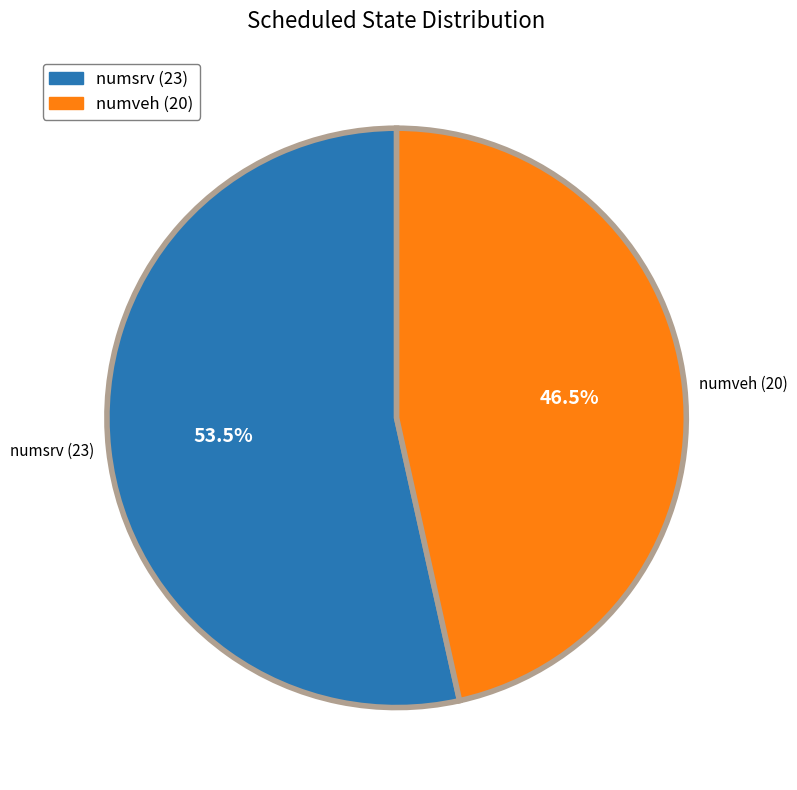

Which slice is the largest?

numsrv